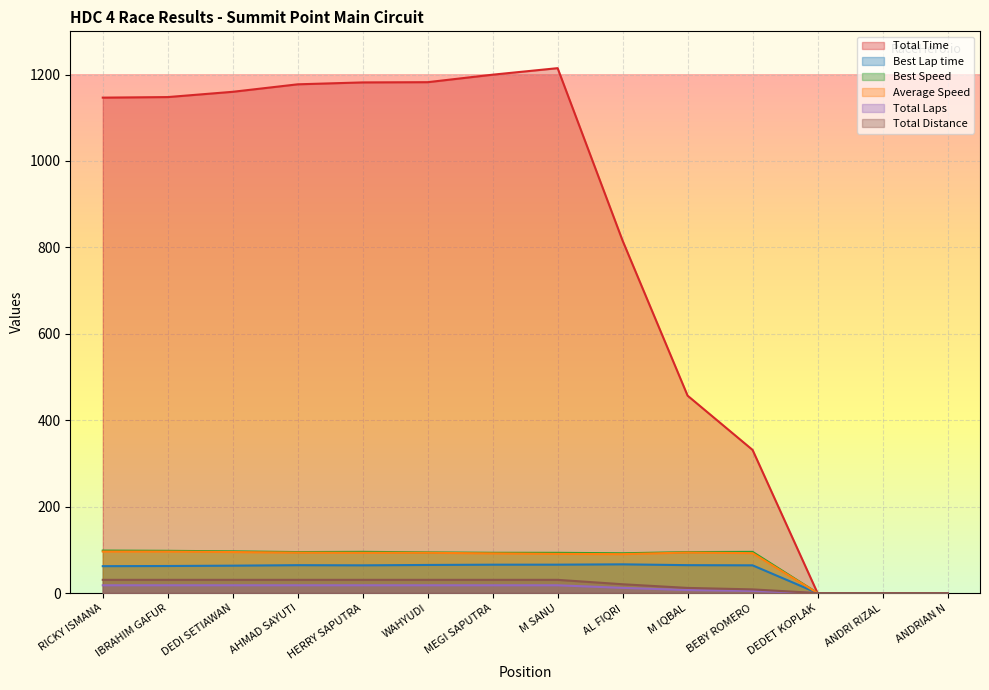

Read the Best Speed value at AHMAD SAYUTI.

94.8